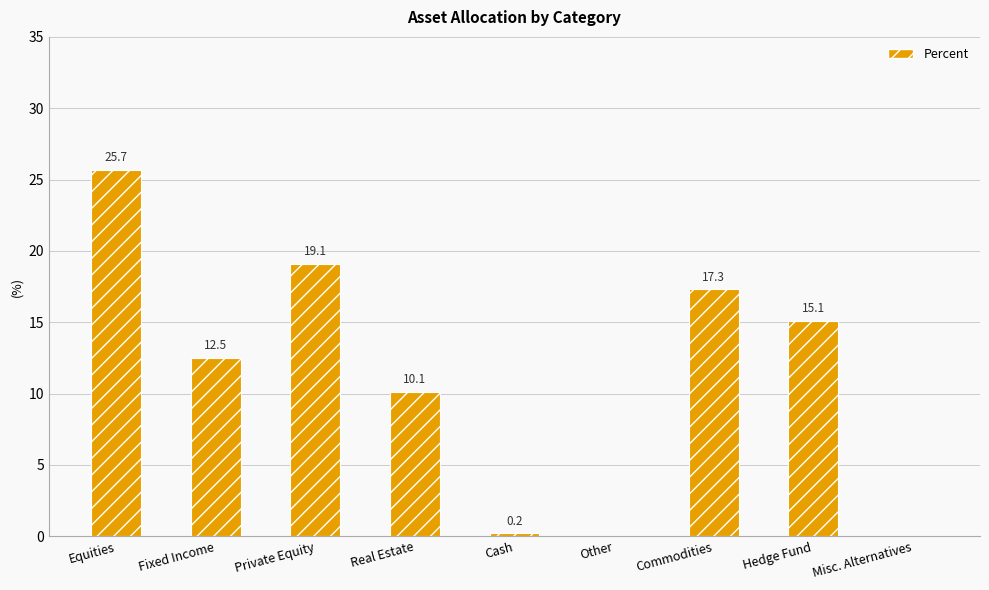

The chart shows a value of 0.0 at Misc. Alternatives. True or false?

True